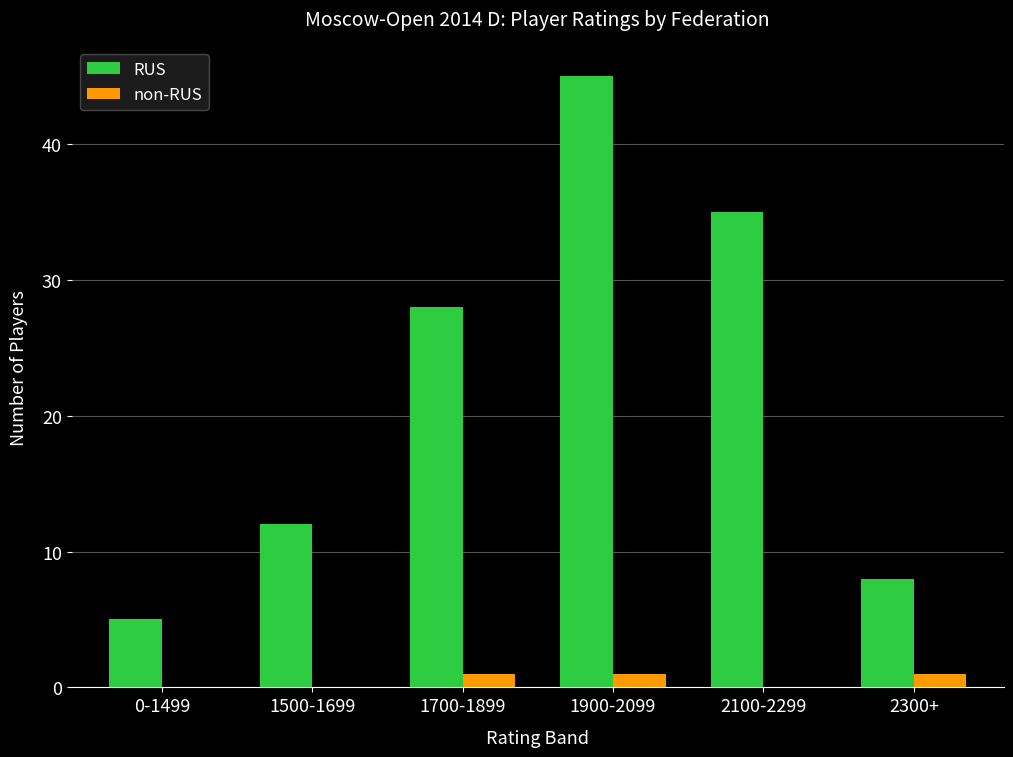

What is the sum of all RUS values?

133